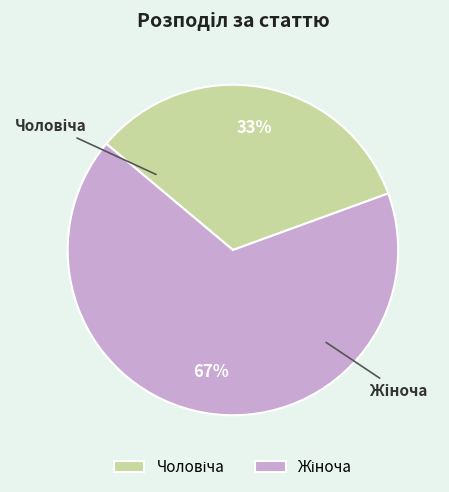

Is there any slice that represents more than half of the pie?

Yes